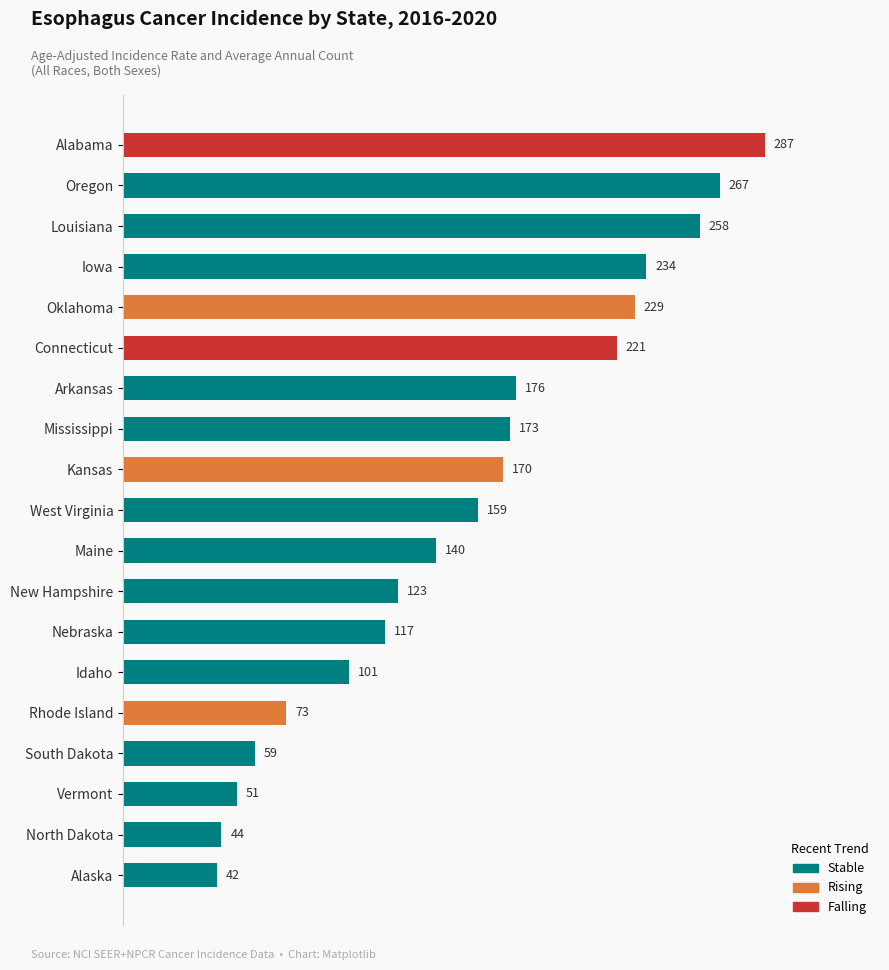

Reading bottom to top, extract all data points from this chart.

Alaska=42	North Dakota=44	Vermont=51	South Dakota=59	Rhode Island=73	Idaho=101	Nebraska=117	New Hampshire=123	Maine=140	West Virginia=159	Kansas=170	Mississippi=173	Arkansas=176	Connecticut=221	Oklahoma=229	Iowa=234	Louisiana=258	Oregon=267	Alabama=287